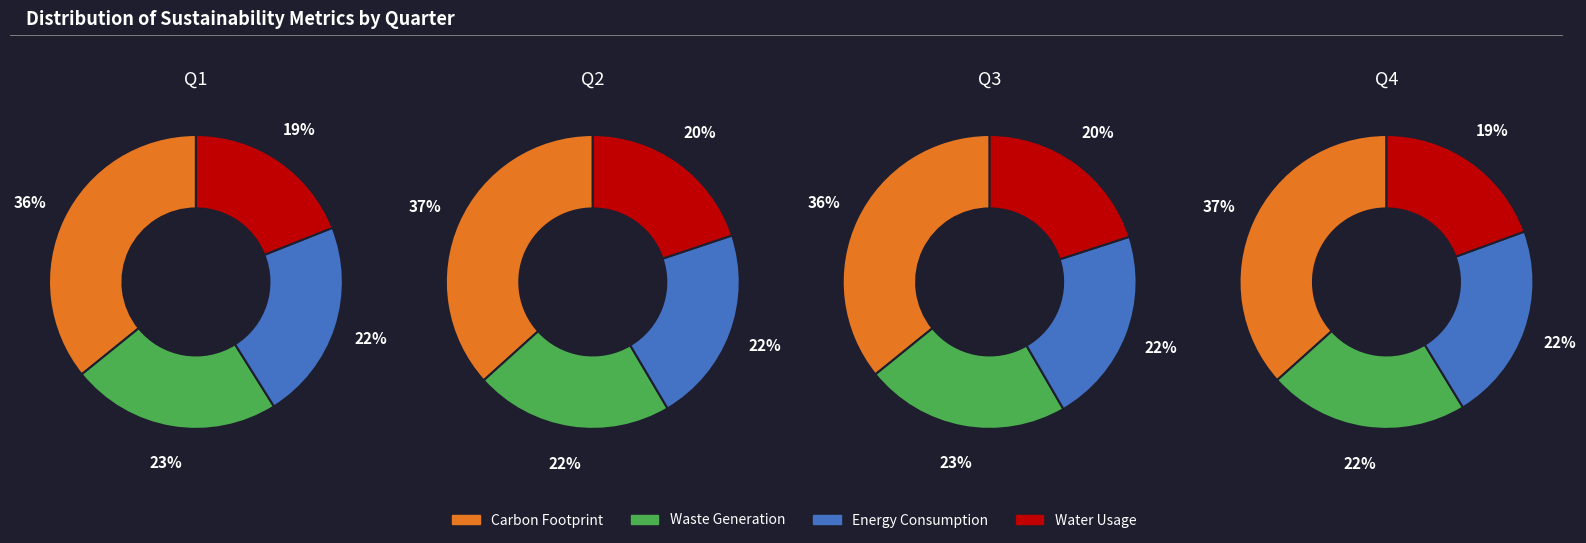

To the nearest percent, what is the combined percentage of 2 and 1?

50%